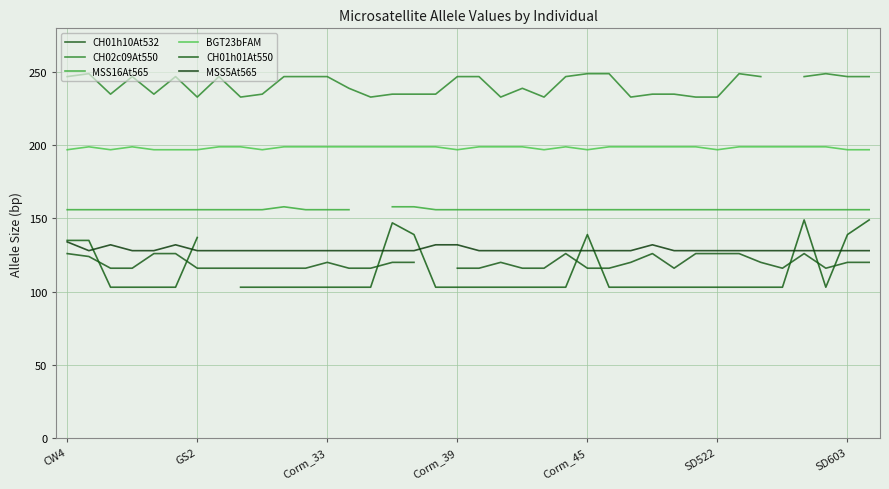

List the series in order of their peak value, highest first.

CH02c09At550, BGT23bFAM, MSS16At565, CH01h01At550, MSS5At565, CH01h10At532